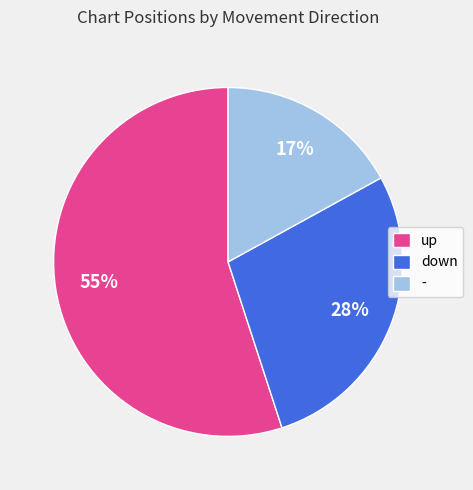

What is the ratio of the value at down to the value at -?

1.6